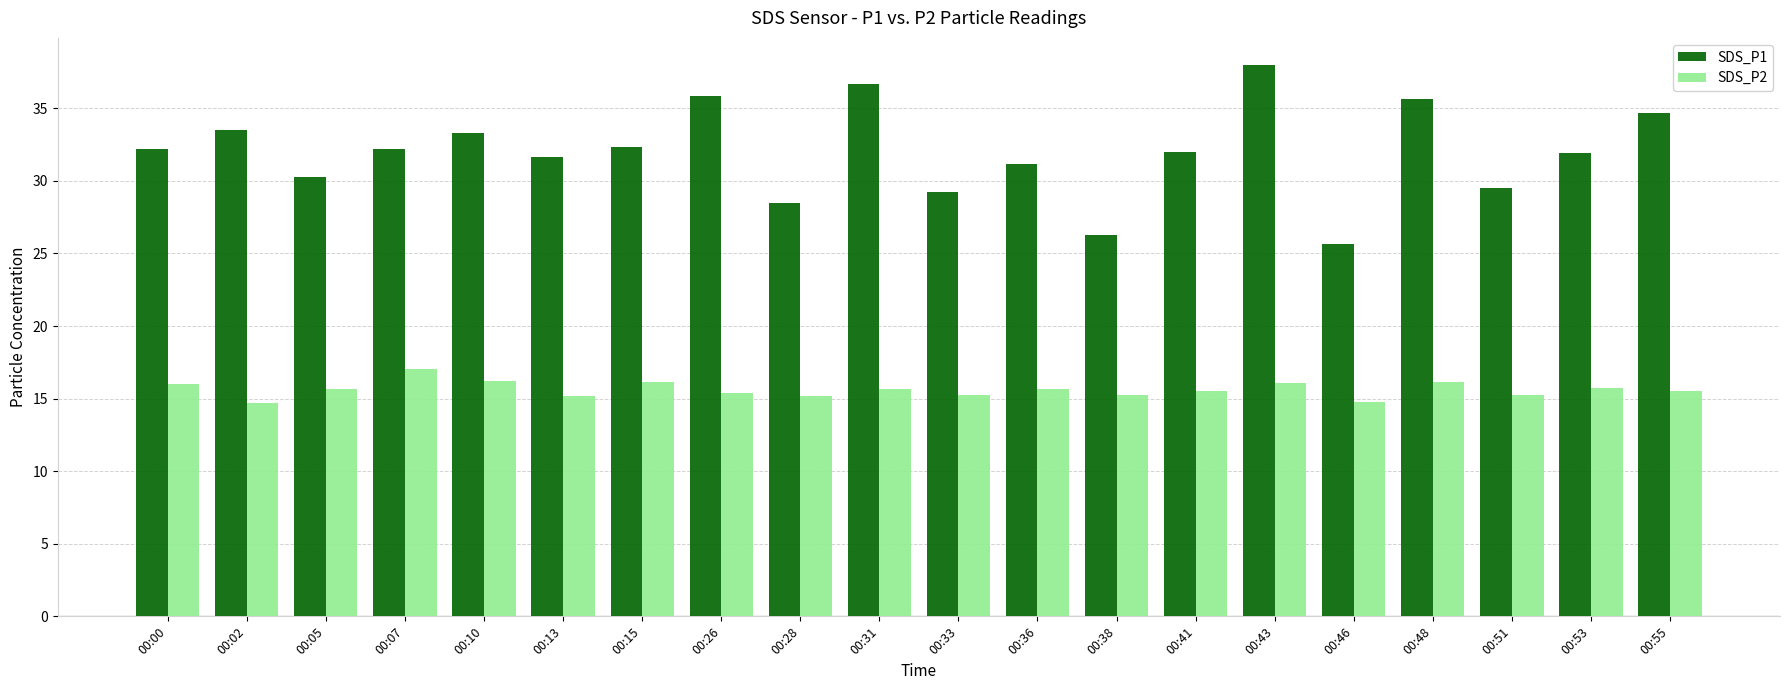

Rank the series by their maximum value, from lowest to highest.

SDS_P2, SDS_P1